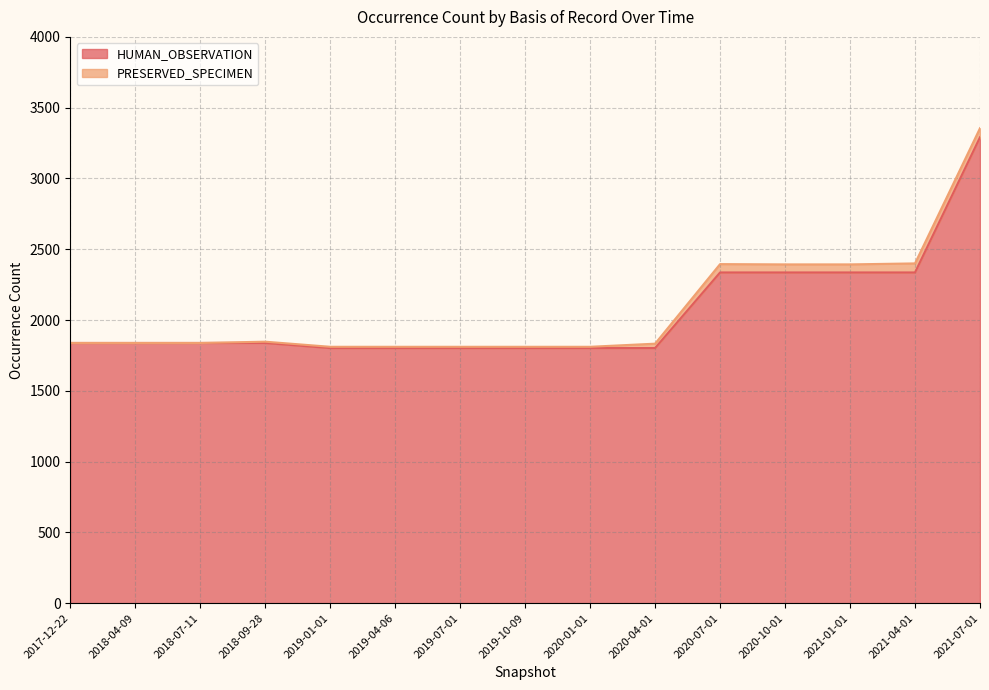

What is the difference between the second highest and minimum values?

534